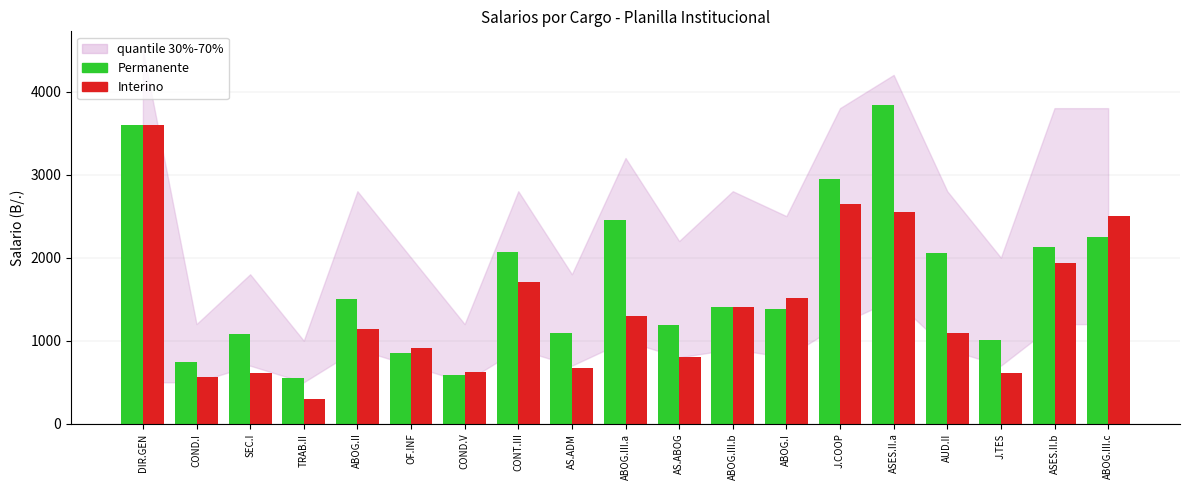

Read the Interino value at ABOG.III.c.

2496.2